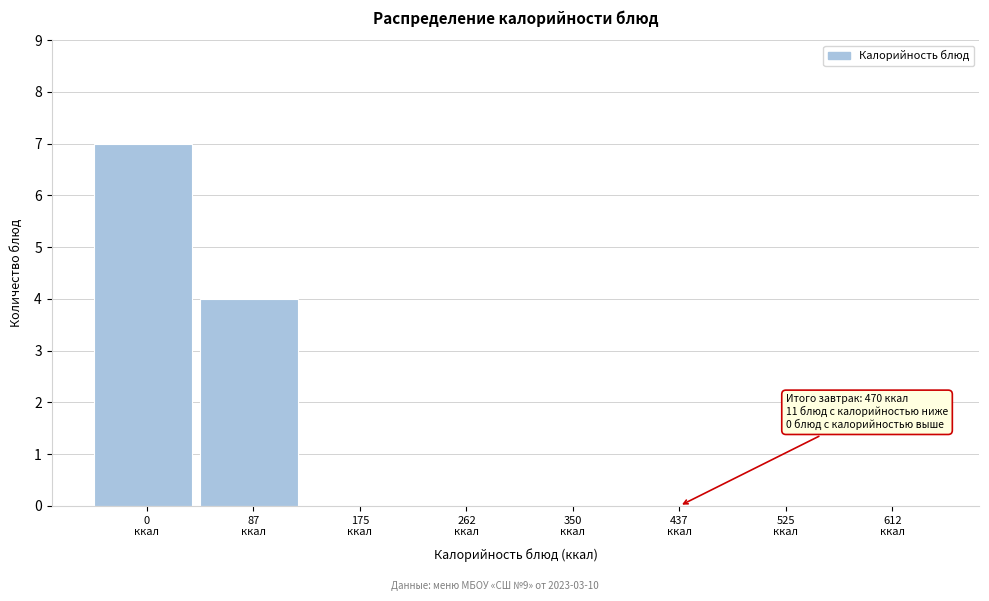

What is the sum of all values?

11